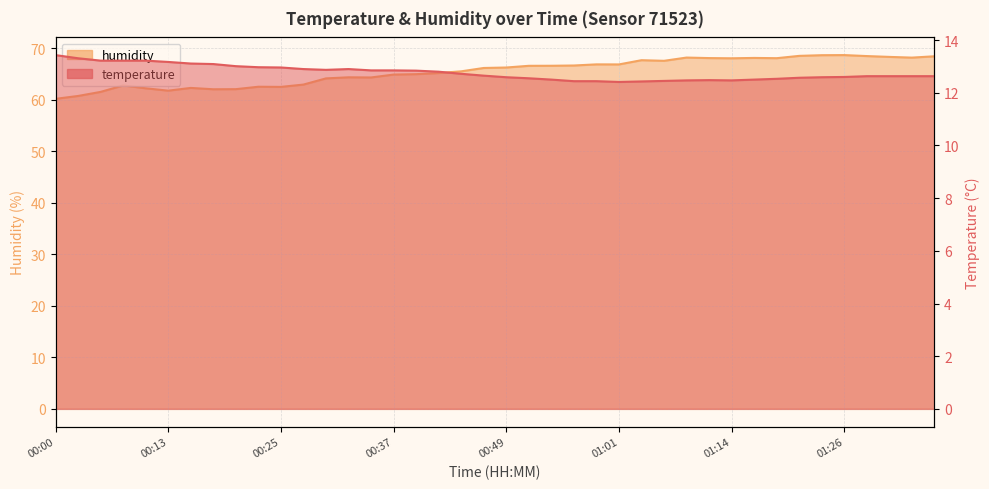

What is the sum of all temperature values?

510.6